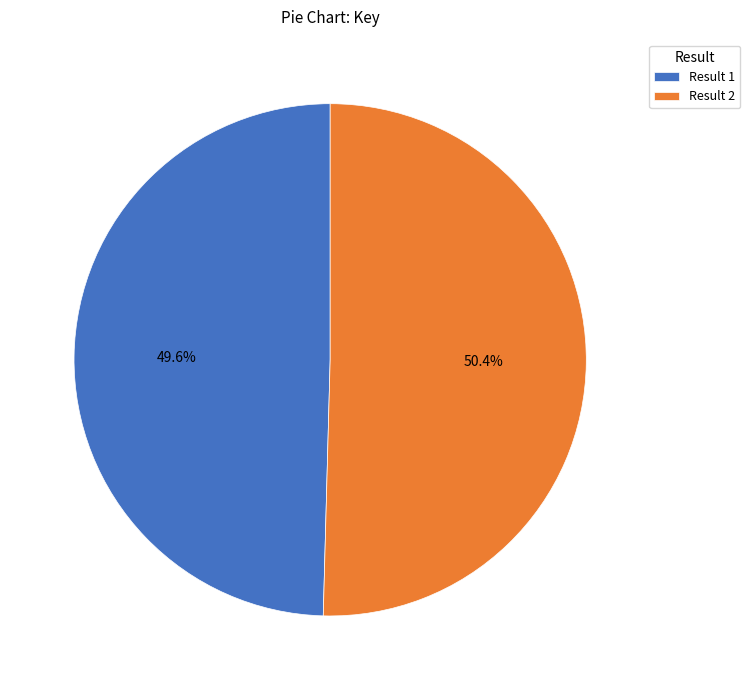

Between Result 1 and Result 2, which is larger?

Result 2